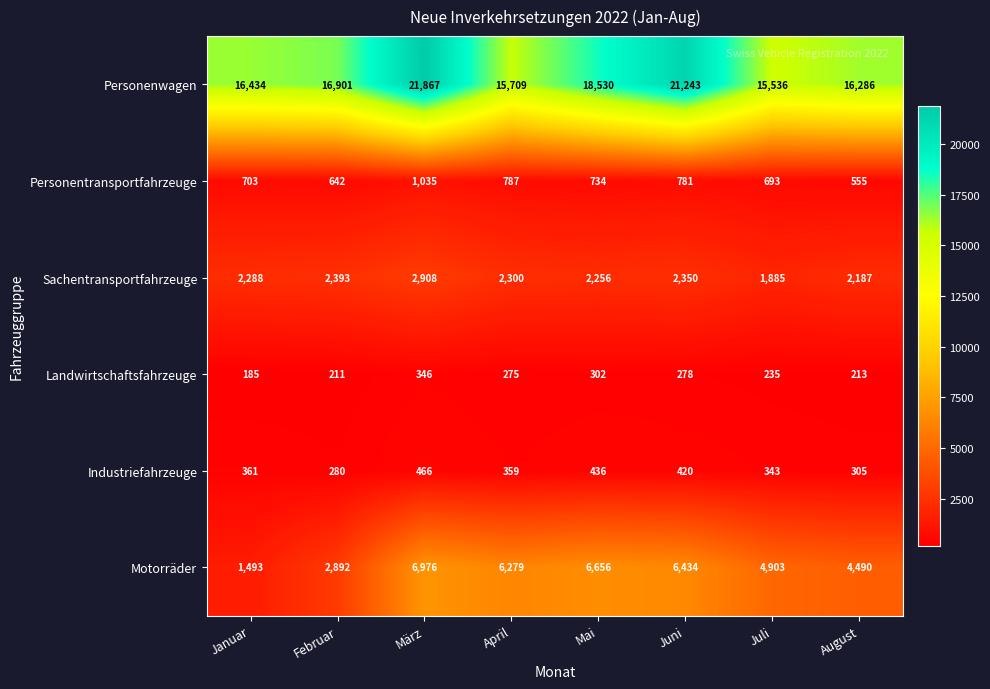

How many values in the Industriefahrzeuge series are below 361?

4